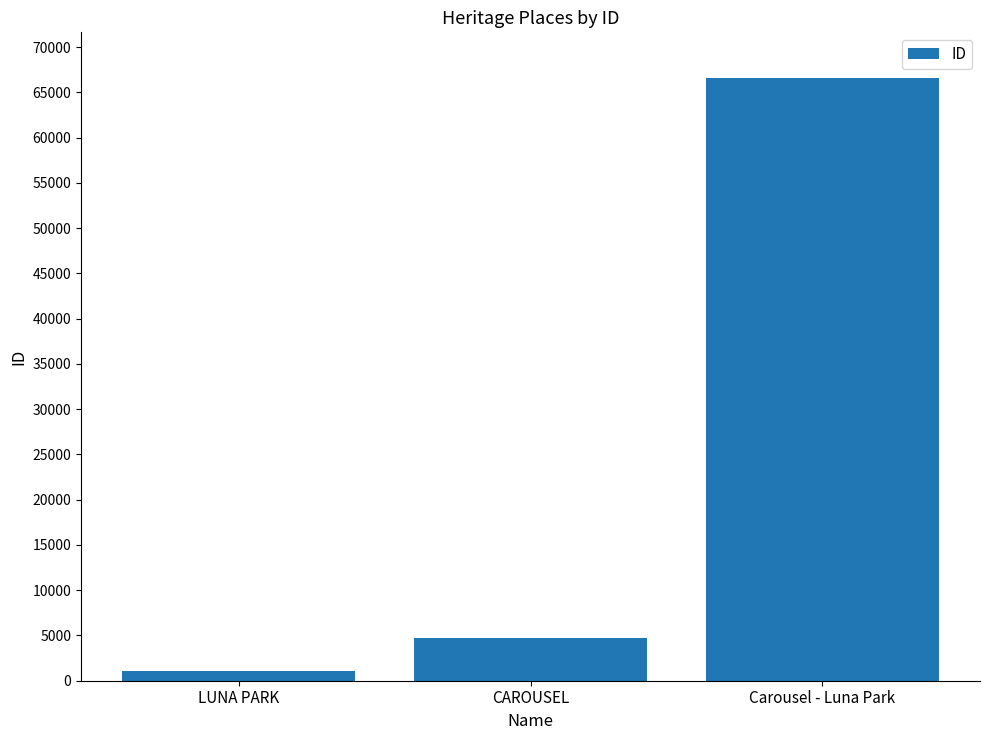

How many categories are shown in the chart?

3